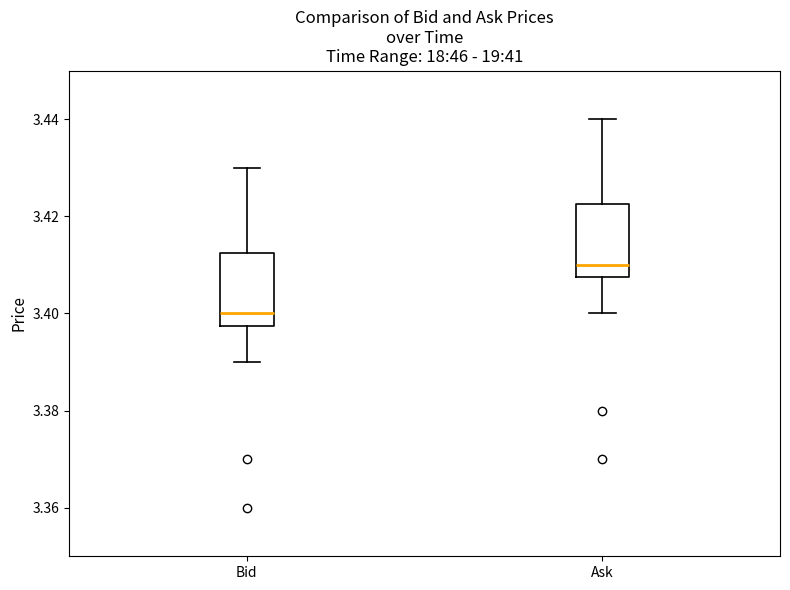

Where is the lower edge of the box for Bid on the y-axis? The values are not printed on the chart, so give them approximately, as read against the axis.

3.398